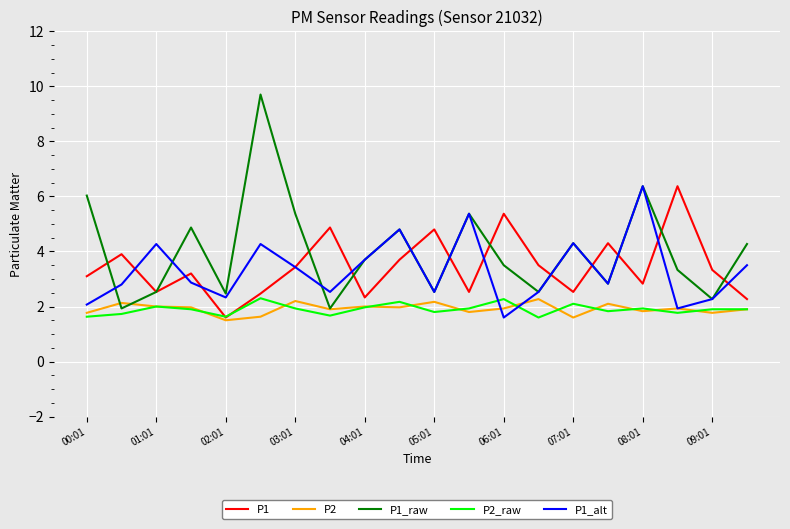

Which series has the largest total across all categories?

P1_raw